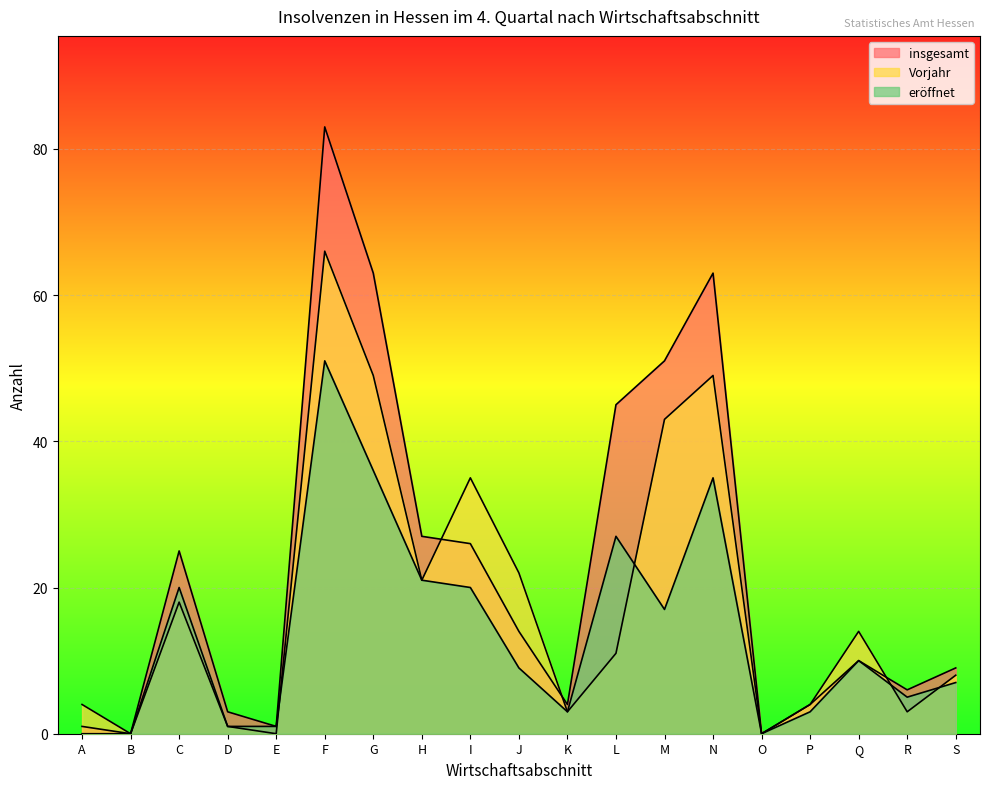

Reading left to right, what are all the values shown in this chart?

insgesamt: A=1	B=0	C=25	D=3	E=1	F=83	G=63	H=27	I=26	J=14	K=4	L=45	M=51	N=63	O=0	P=4	Q=10	R=6	S=9
Vorjahr: A=4	B=0	C=18	D=1	E=0	F=66	G=49	H=21	I=35	J=22	K=3	L=11	M=43	N=49	O=0	P=4	Q=14	R=3	S=8
eroeffnet: A=0	B=0	C=20	D=1	E=1	F=51	G=36	H=21	I=20	J=9	K=3	L=27	M=17	N=35	O=0	P=3	Q=10	R=5	S=7